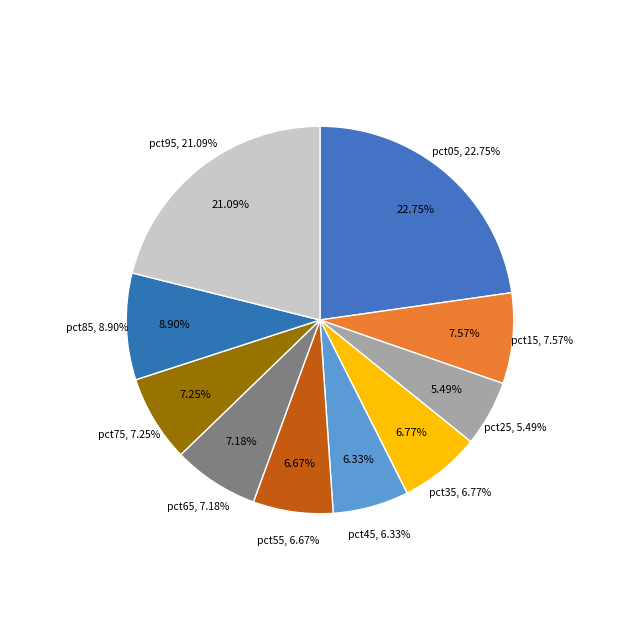

To the nearest percent, what is the difference between the largest and smallest slice percentages?

17%